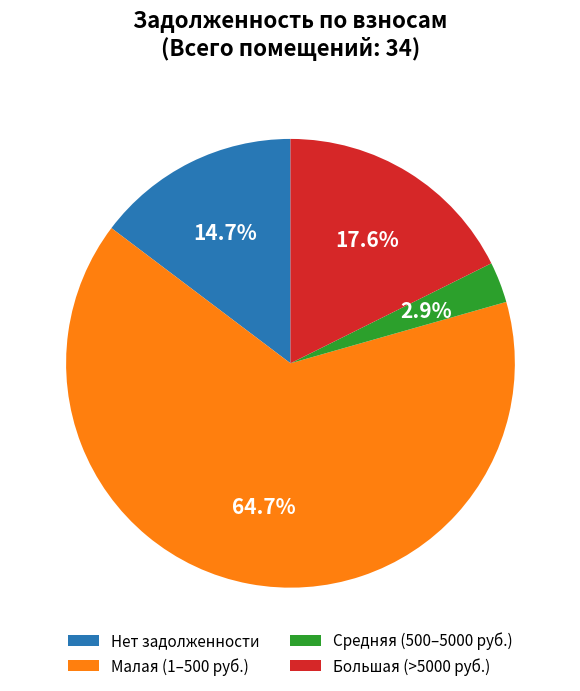

How many segments does this pie chart have?

4